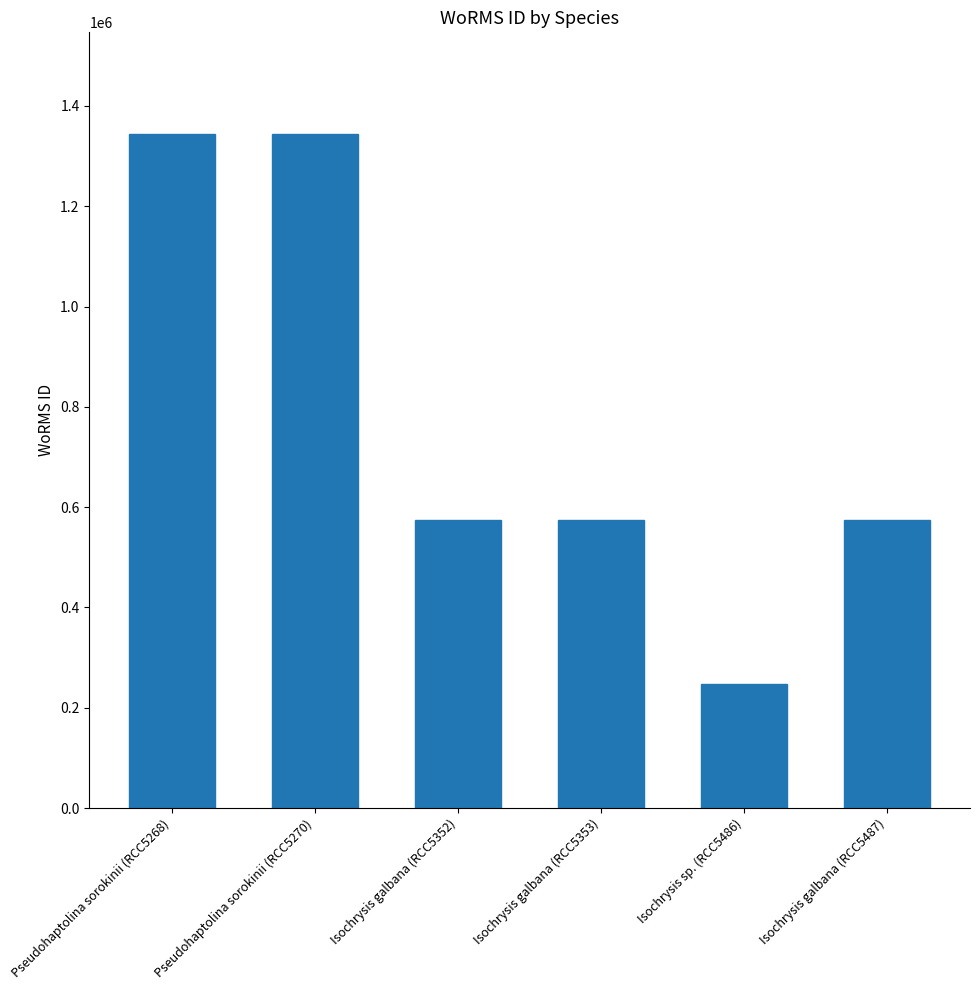

What is the sum of the values at Pseudohaptolina sorokinii (RCC5268) and Isochrysis galbana (RCC5352)?

1918932